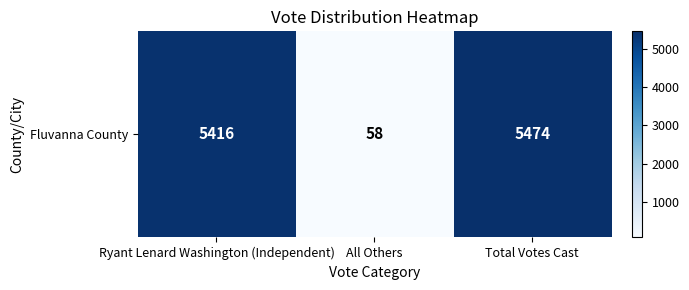

Reading left to right, extract all data points from this chart.

5416	58	5474